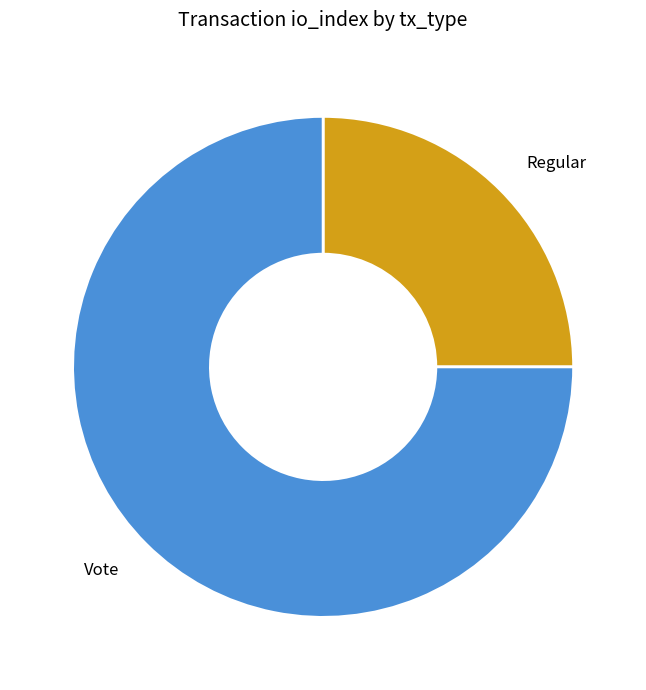

Does Vote account for over 50% of the chart?

Yes